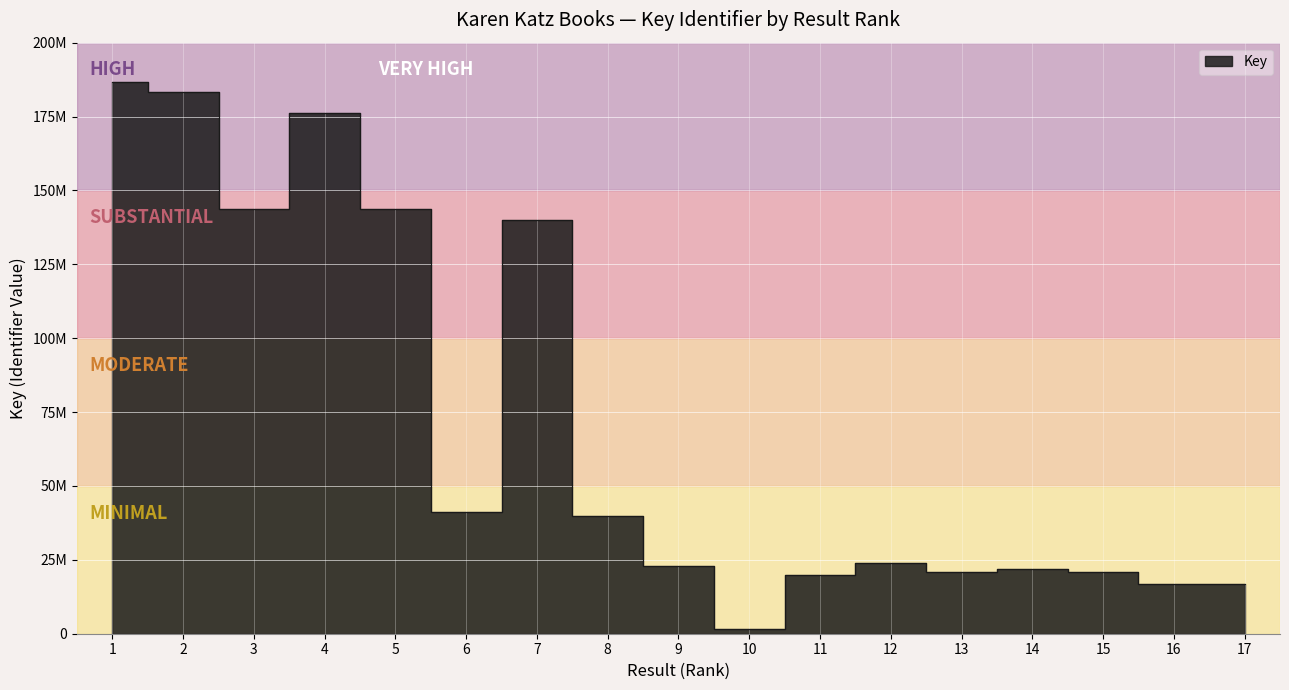

The chart shows a value of 32913249 at 15. True or false?

False